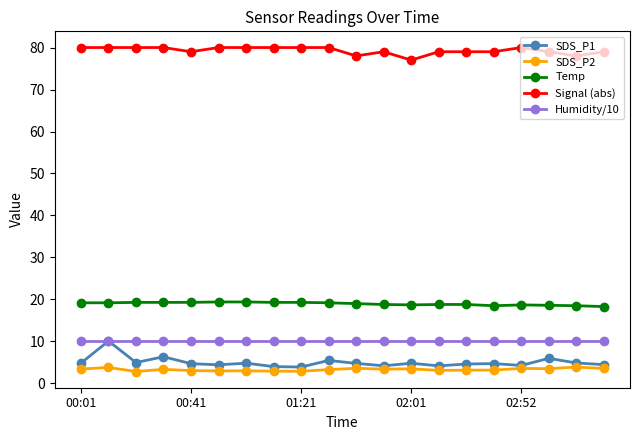

What are all the series names shown in the legend?

SDS_P1, SDS_P2, Temp, Signal (abs), Humidity/10